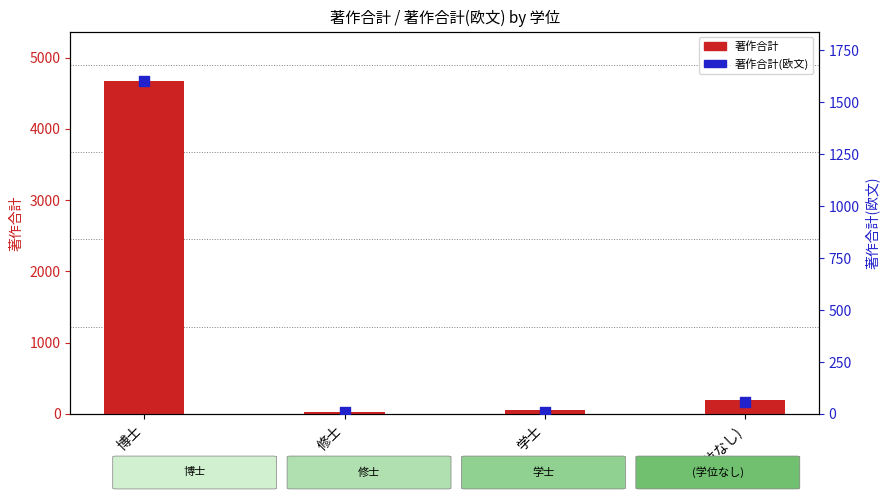

What are all the series names shown in the legend?

著作合計, 著作合計(欧文)